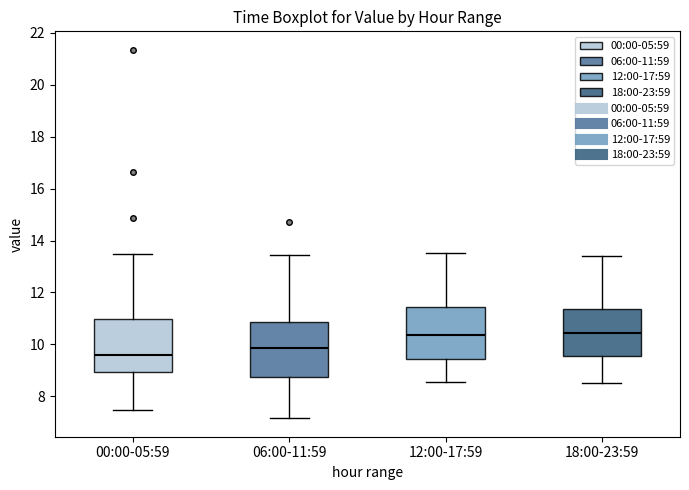

Which box has the lowest median line?

00:00-05:59